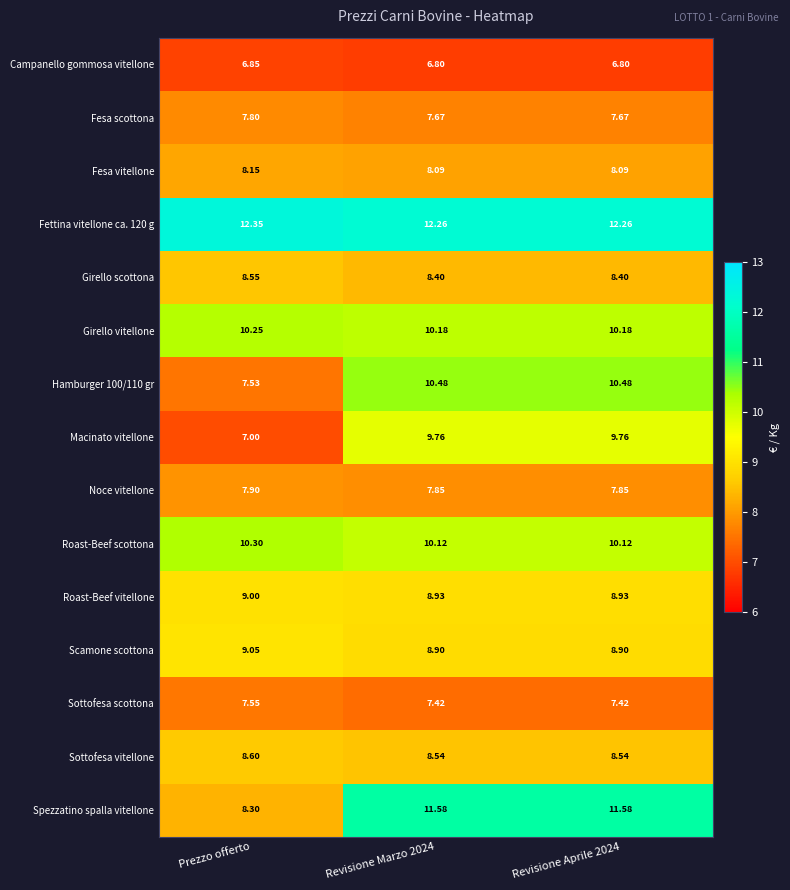

Which series has the widest spread of values?

Spezzatino spalla vitellone